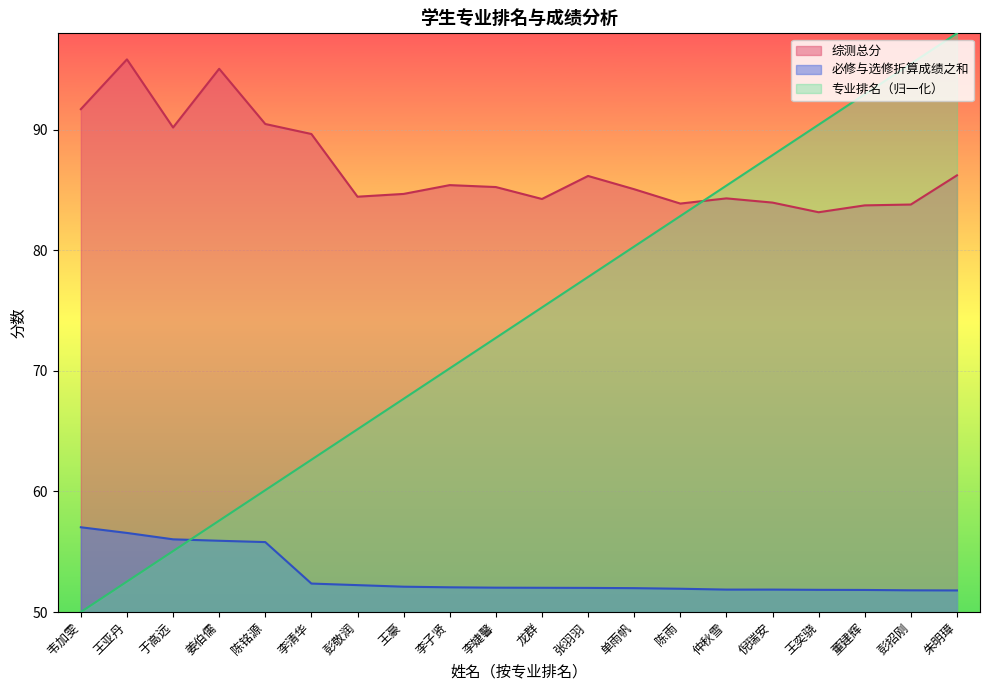

What is the difference between the second highest and second lowest values in the 综测总分 series?

11.3